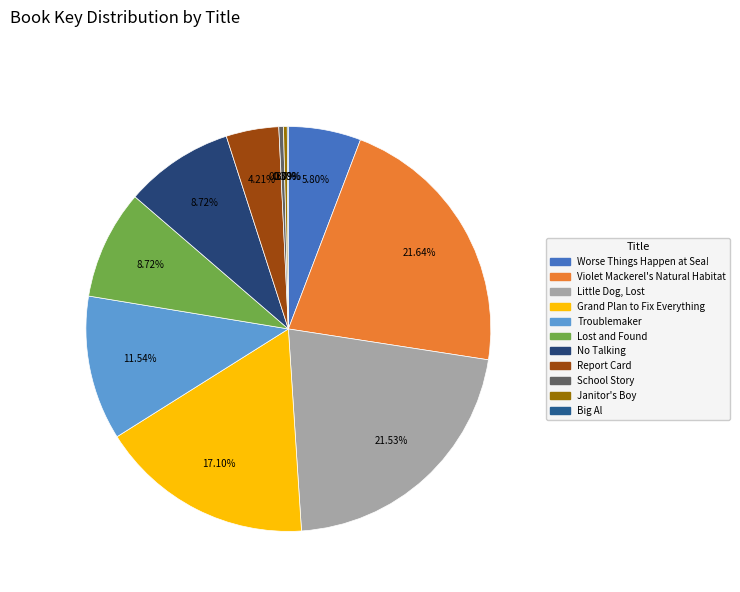

How many slices are in this pie chart?

11